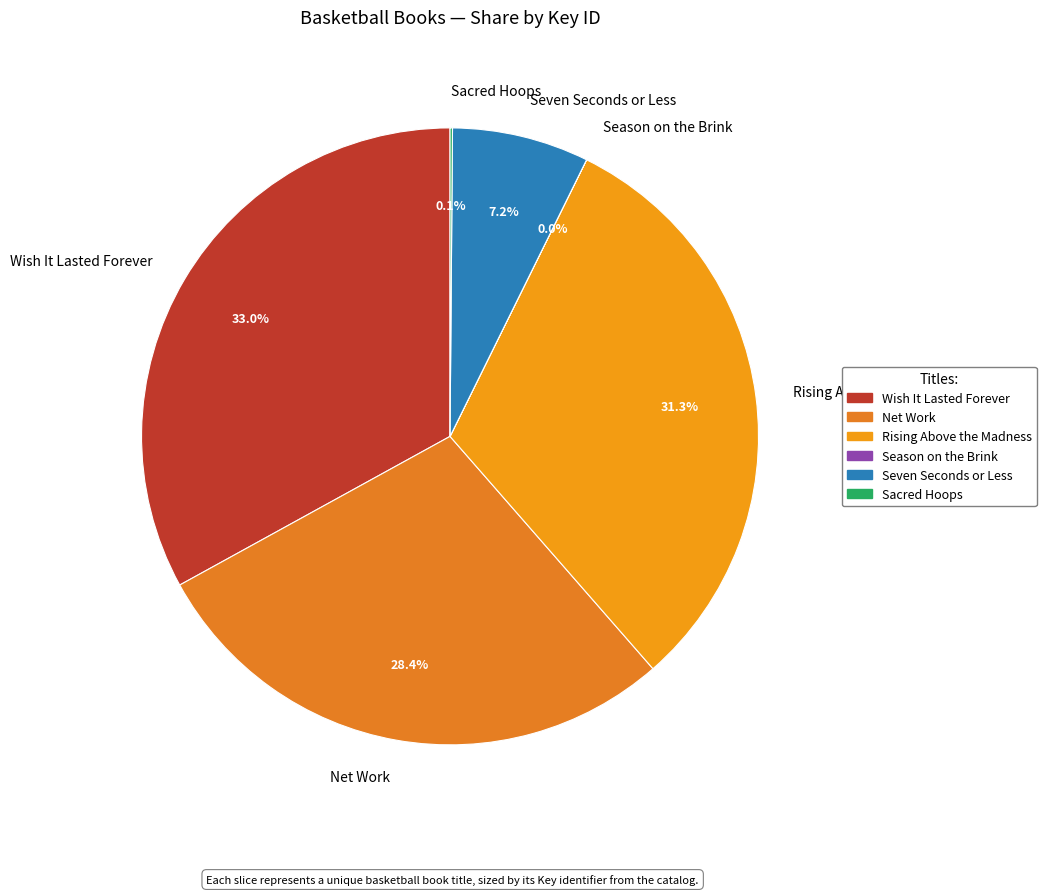

Is Rising Above the Madness the majority of the pie?

No